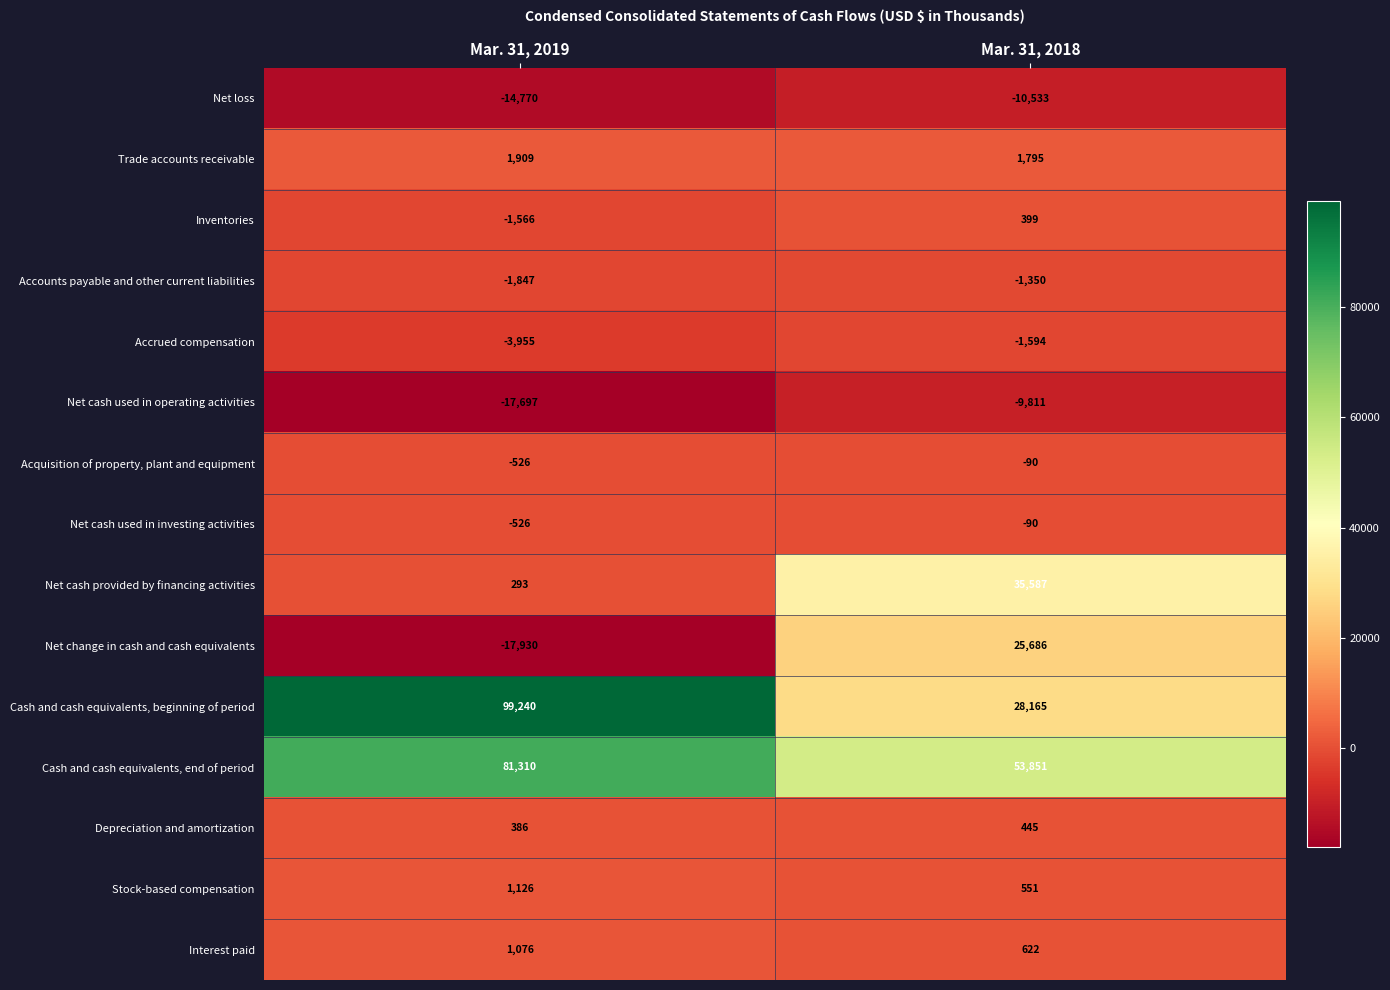

What is the sum of all Accounts payable and other current liabilities values?

-3197